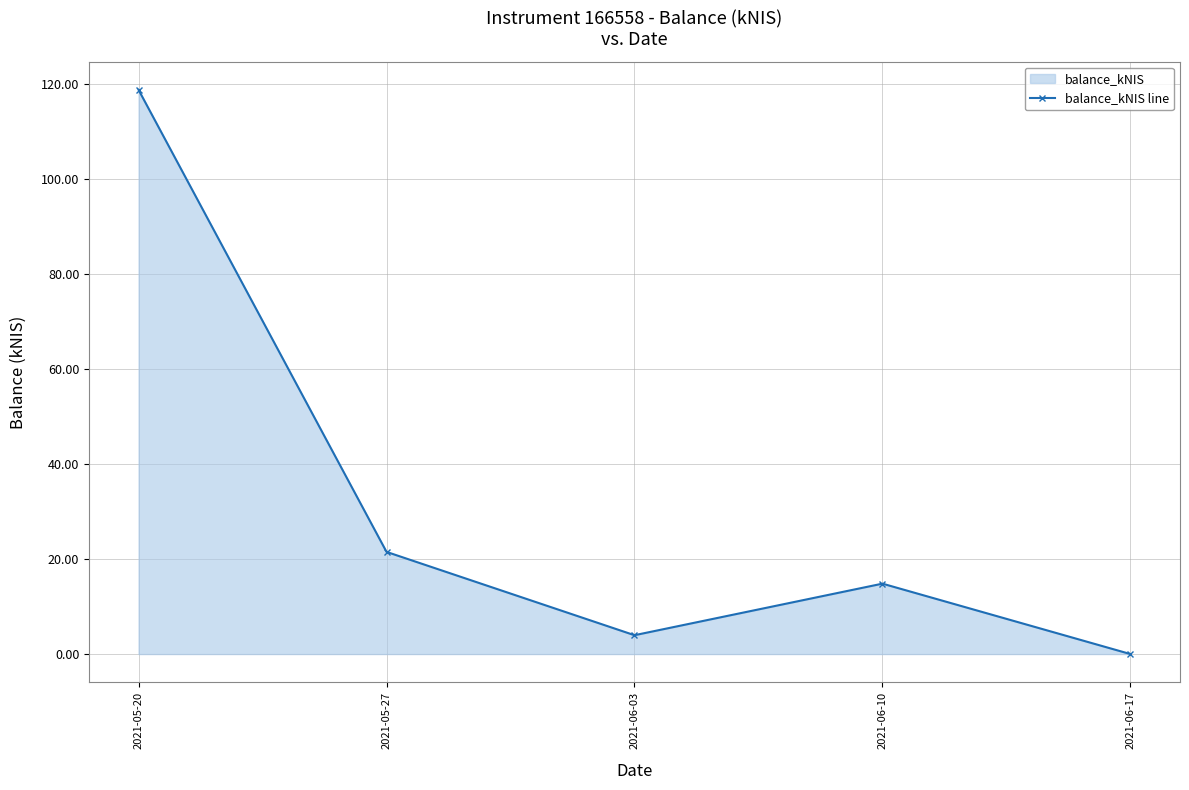

What is the change in value from 2021-06-03 to 2021-06-17?

-4.0